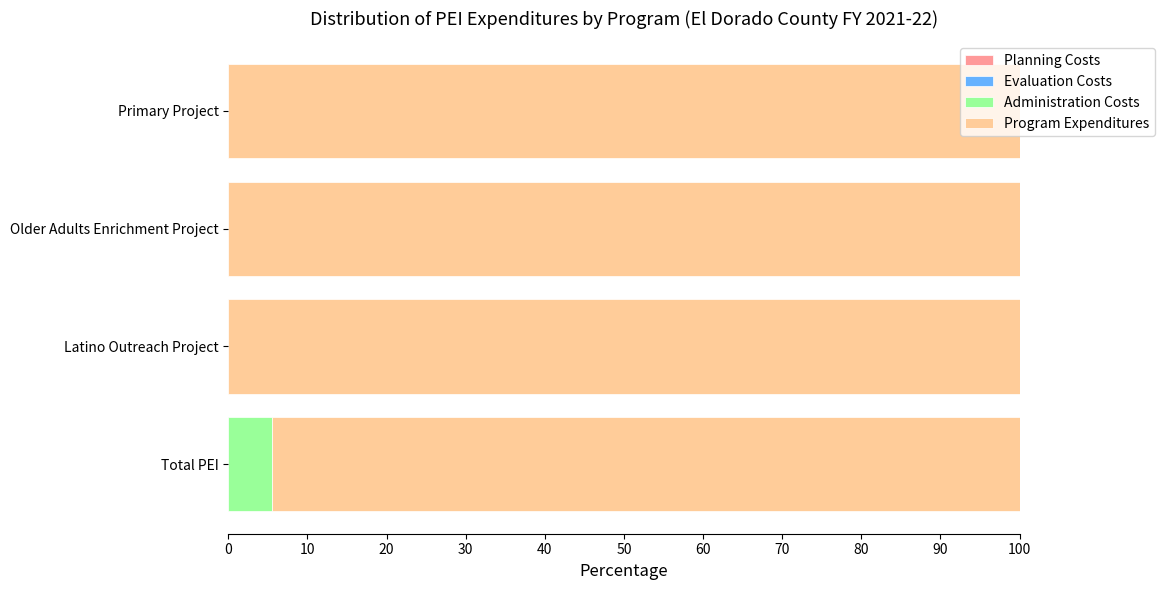

True or false: Administration Costs has a value of -3.3 at Latino Outreach Project.

False